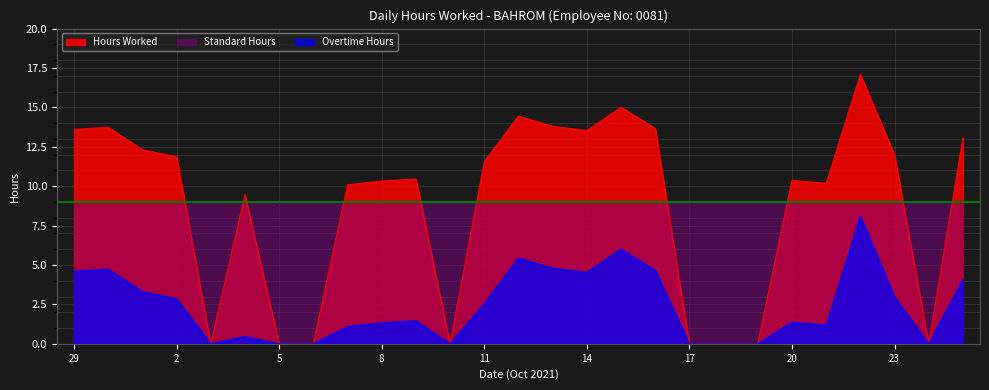

What is the total value across all series at 20?

20.7